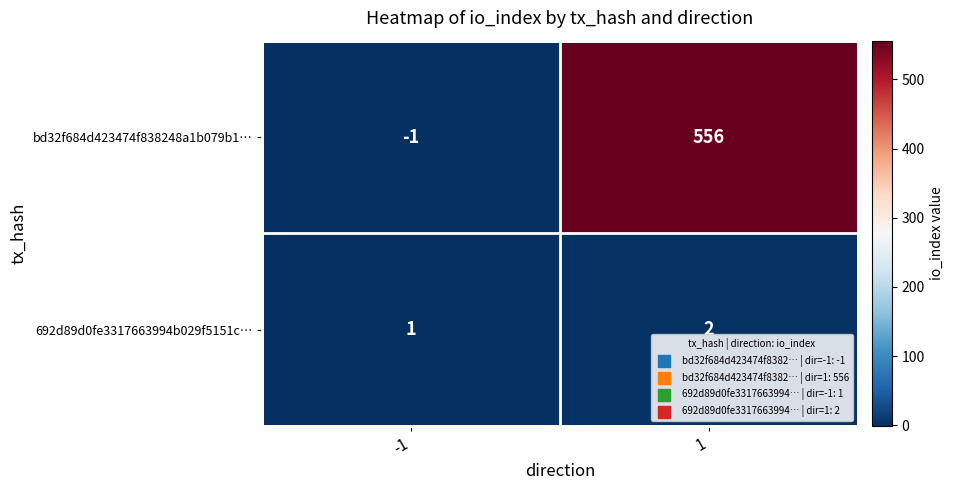

Which series has the widest spread of values?

bd32f684d423474f838248a1b079b1…